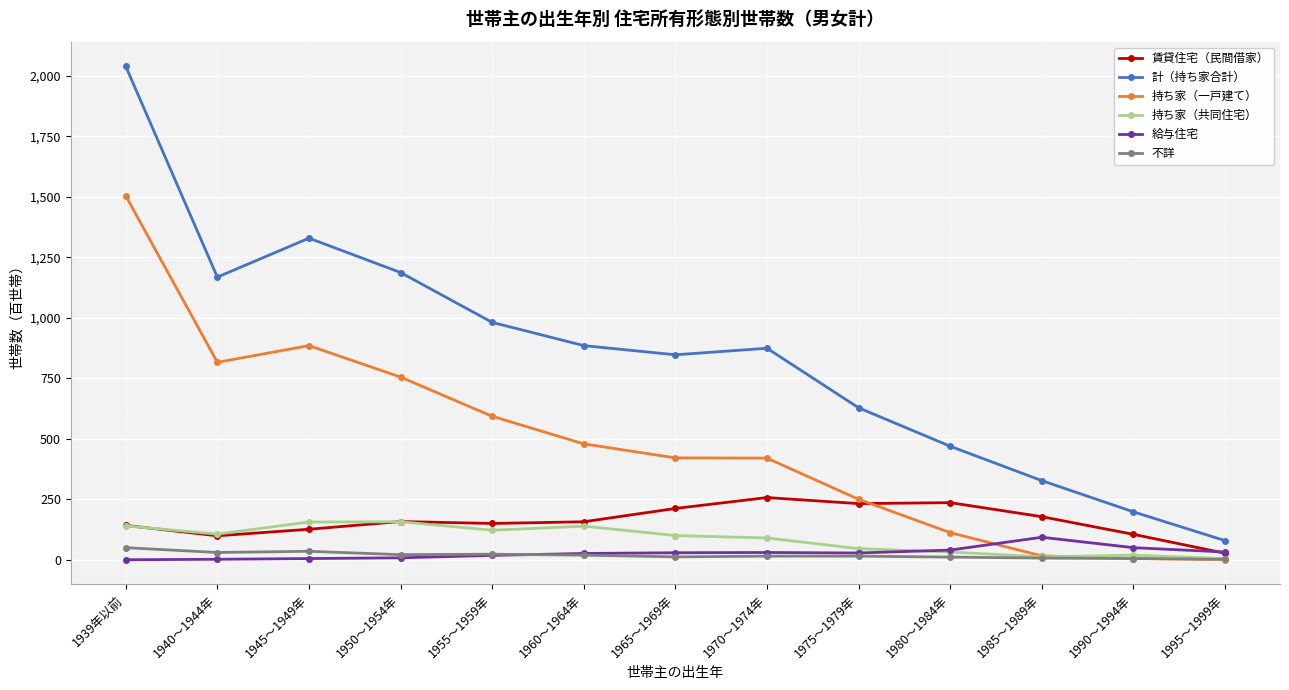

True or false: 計（持ち家合計） and 持ち家（共同住宅） intersect in this chart.

False